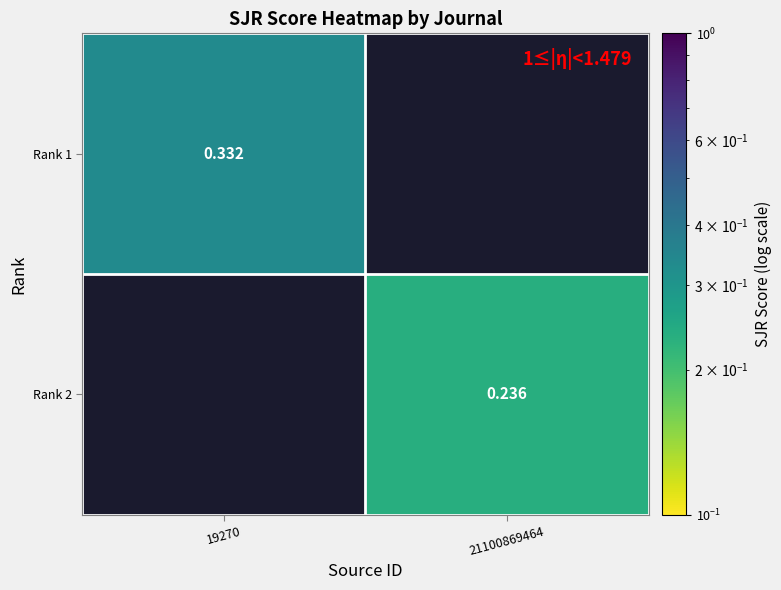

List the labels in order of Rank 2 value, largest first.

19270, 21100869464